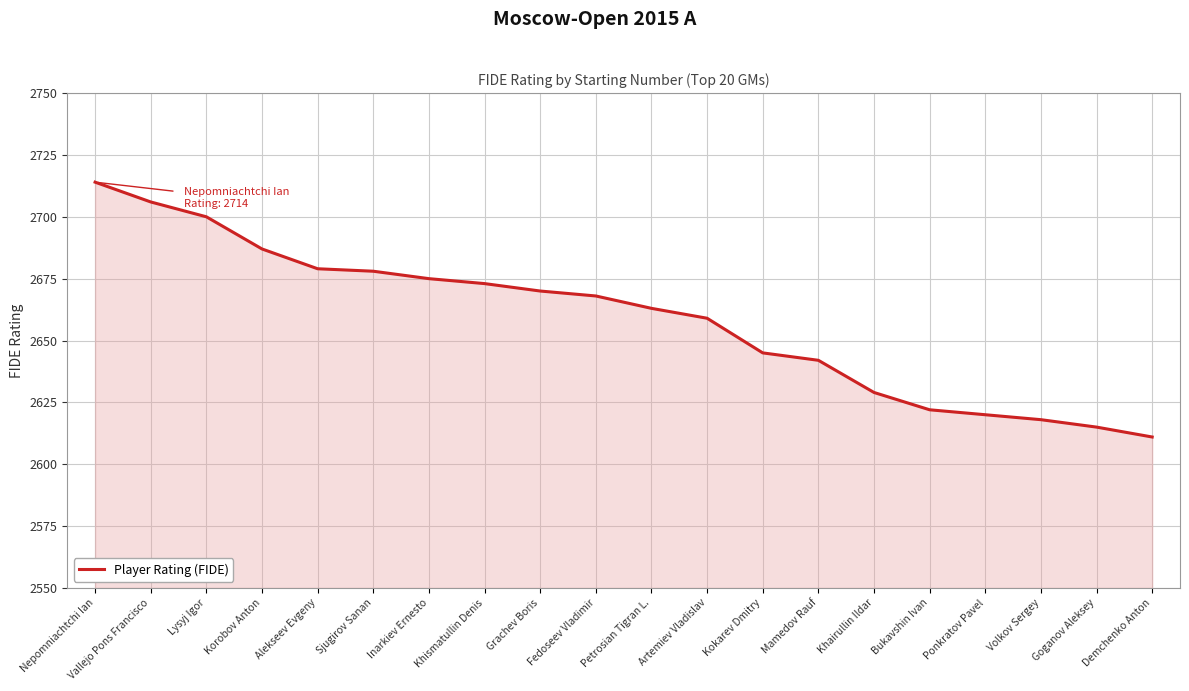

How many lines are shown in the chart?

1